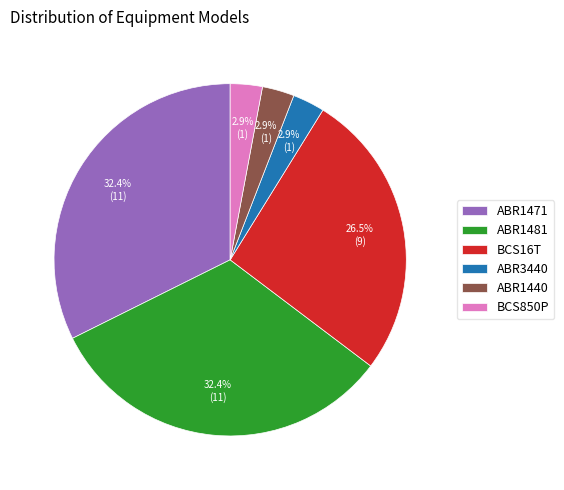

What is the ratio of the value at ABR1481 to the value at BCS16T?

1.2